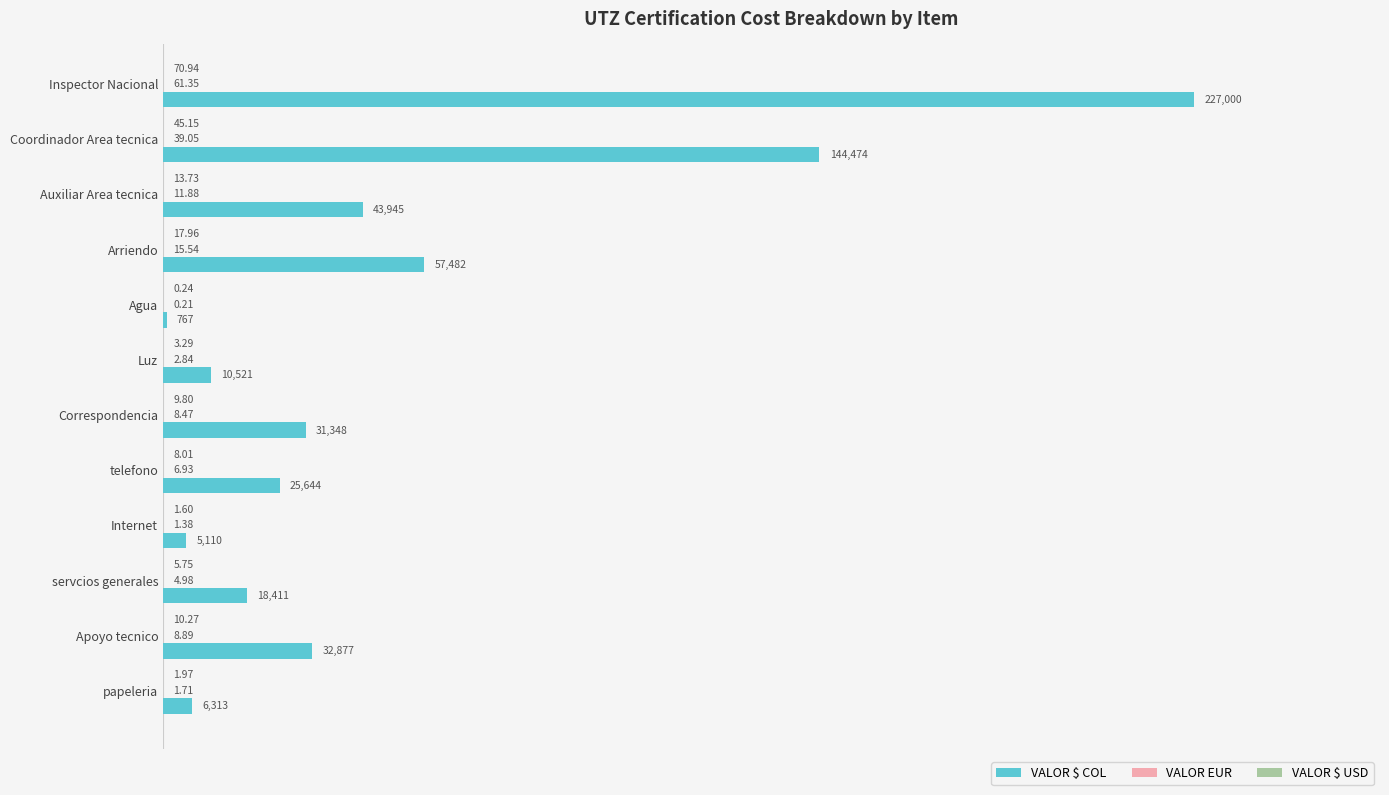

Which series has the largest total across all categories?

VALOR $ COL